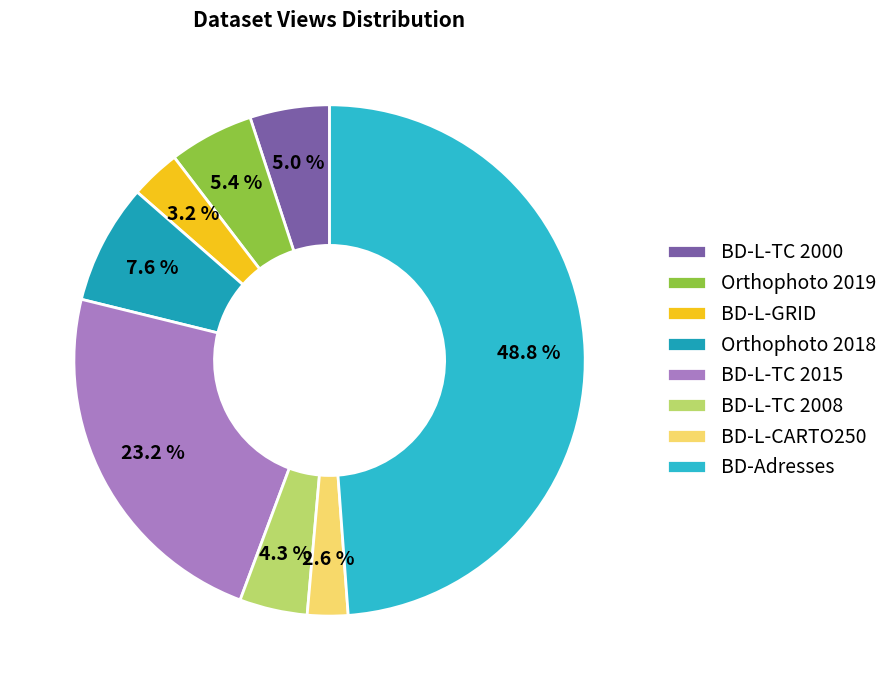

Which slice is the largest?

BD-Adresses